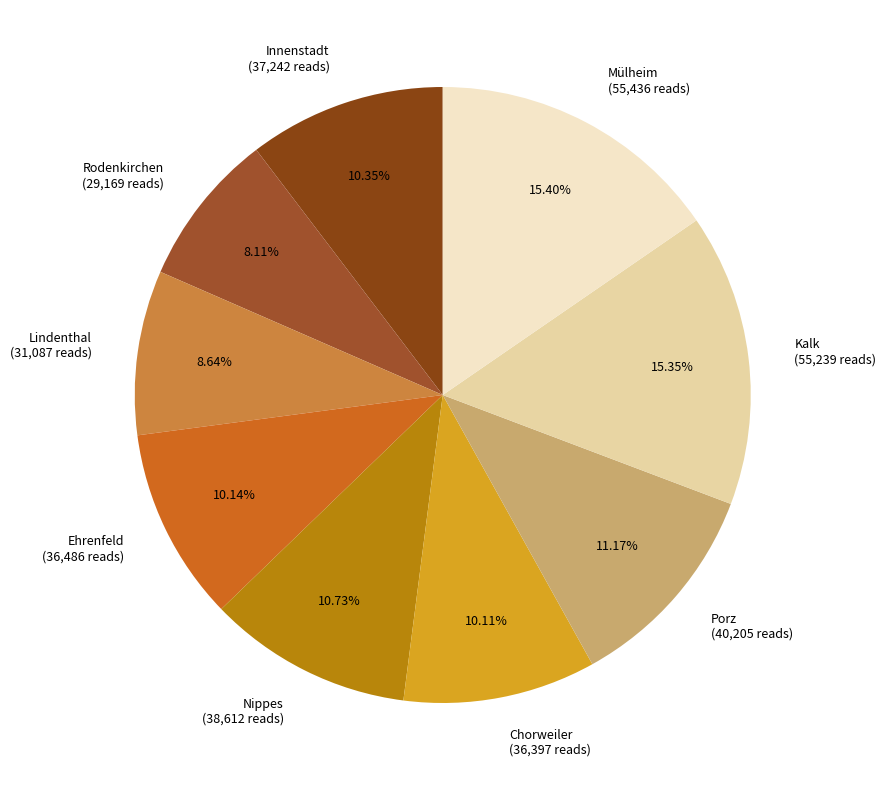

To the nearest percent, what is the average slice percentage?

11%